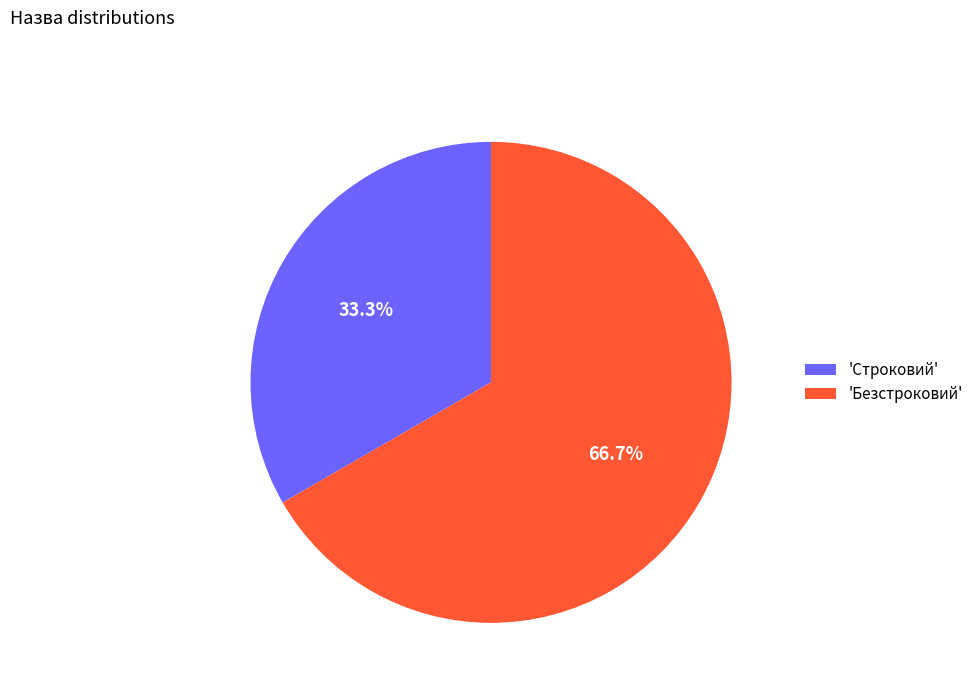

How many slices are in this pie chart?

2